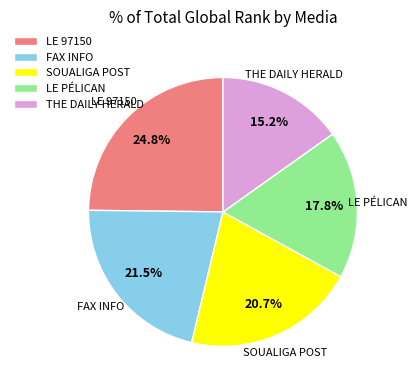

Which has a higher value, LE 97150 or SOUALIGA POST?

LE 97150